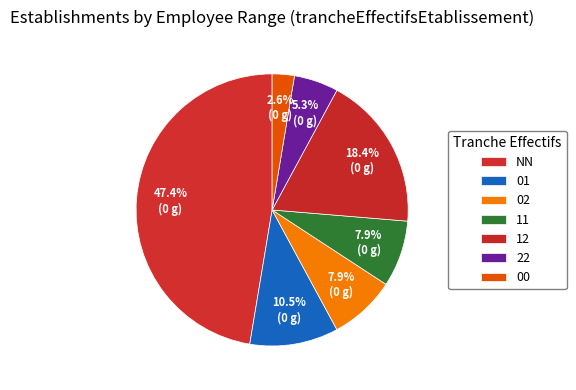

Combined, what portion of the pie is 11 and 02?

15.8%